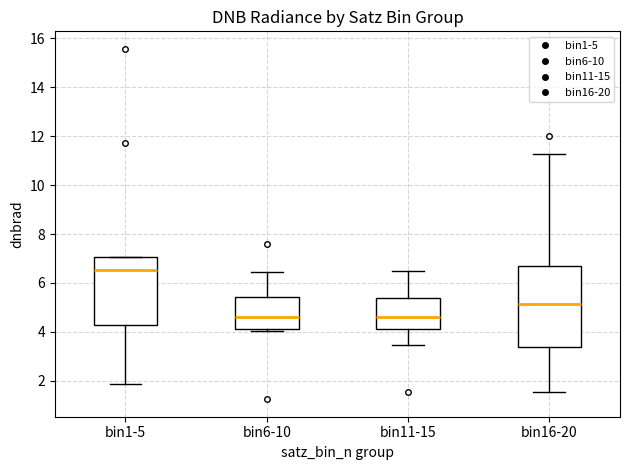

Reading left to right, transcribe this box plot: for each box, give where its median line is, the range the box spans, and where its two whiskers end, as read against the y-axis. The values are not printed on the chart, so give them approximately, as read against the axis.

bin1-5: median 6.6, box 4.2 to 7.0, whiskers 1.8 to 7.0
bin6-10: median 4.6, box 4.2 to 5.4, whiskers 4.0 to 6.4
bin11-15: median 4.6, box 4.2 to 5.4, whiskers 3.4 to 6.4
bin16-20: median 5.2, box 3.4 to 6.8, whiskers 1.6 to 11.2